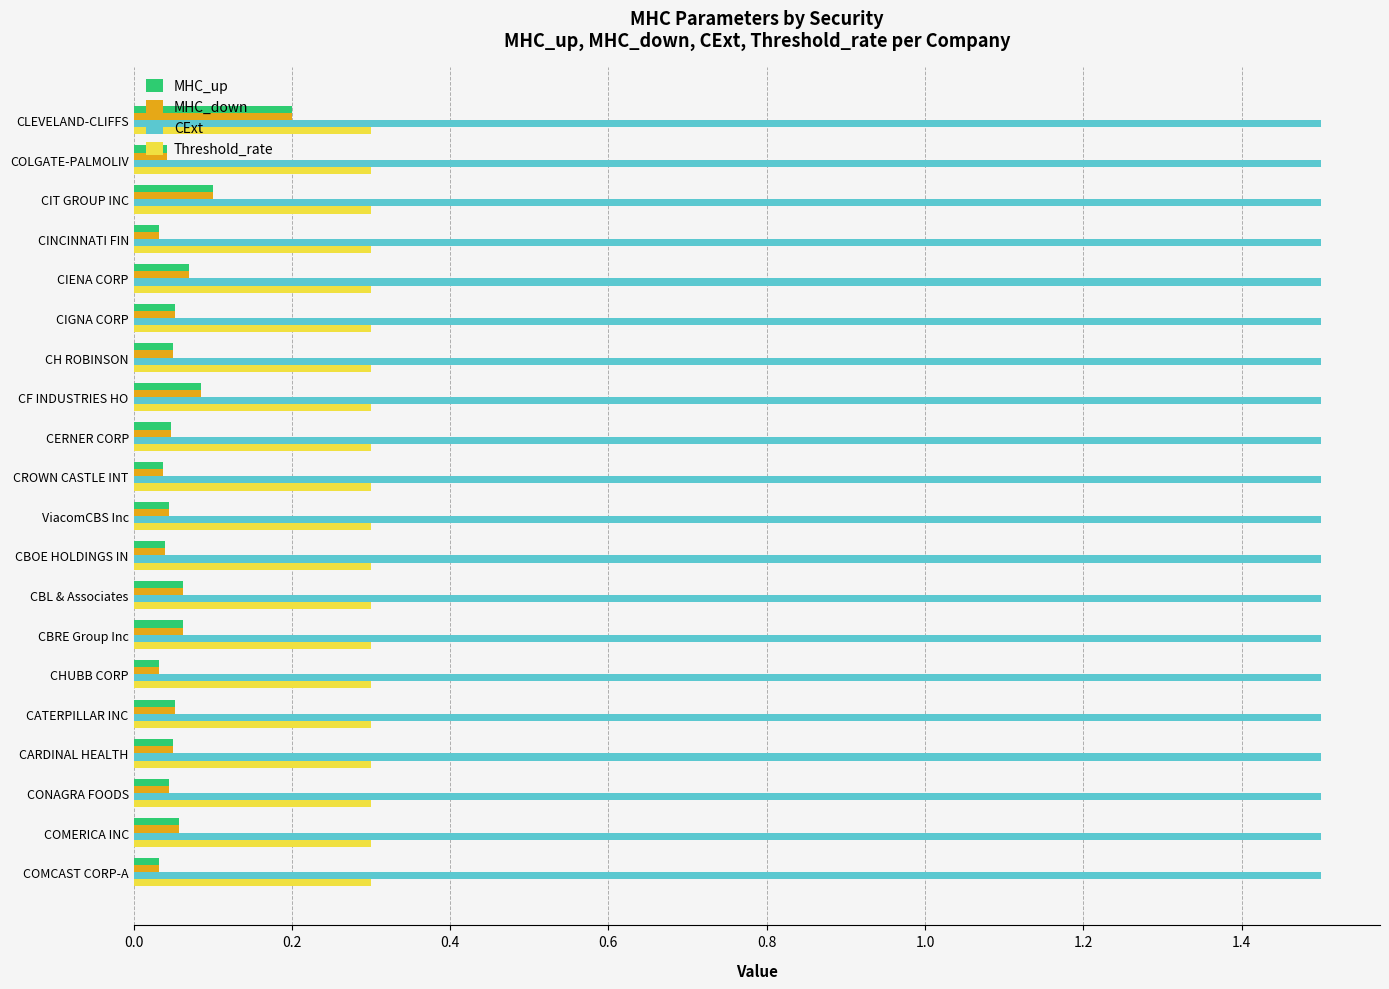

Count the number of categories in the chart.

20